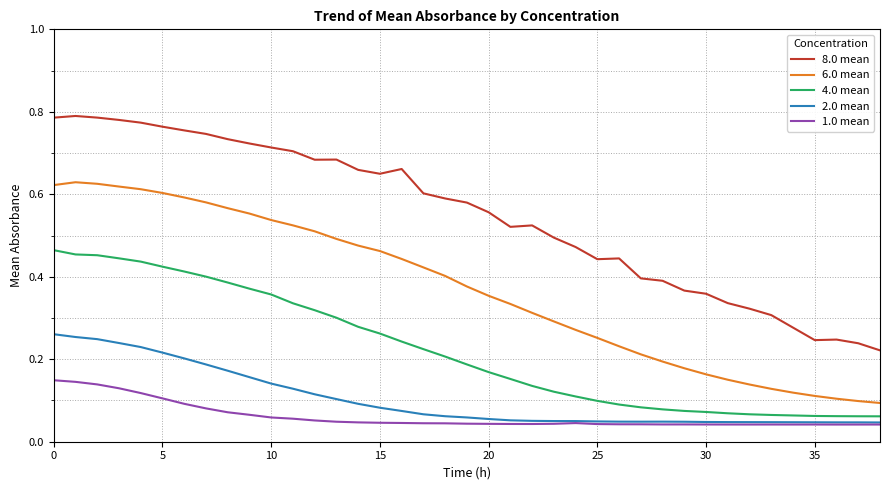

List the series in order of their peak value, lowest first.

1.0 mean, 2.0 mean, 4.0 mean, 6.0 mean, 8.0 mean